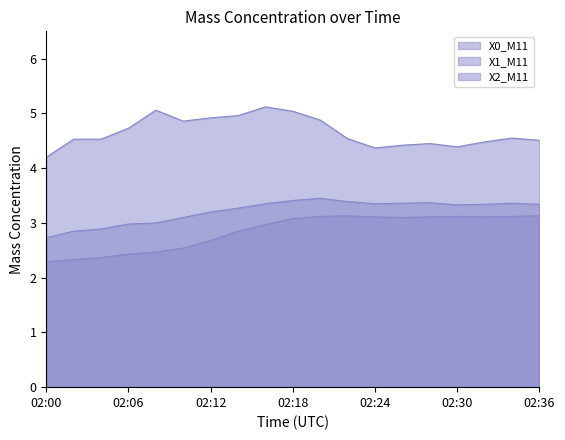

True or false: X2_M11 line has more than 2 points higher than both neighbors.

True